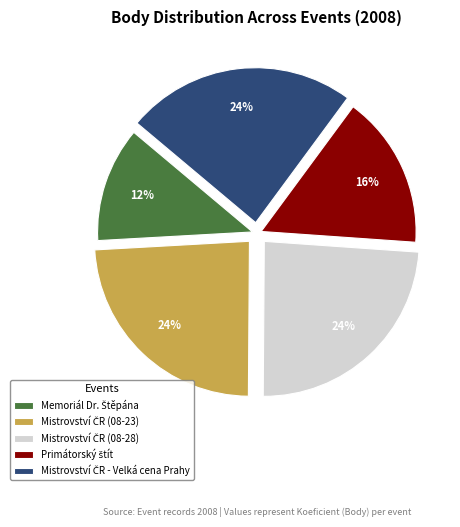

To the nearest percent, what is the average slice percentage?

20%